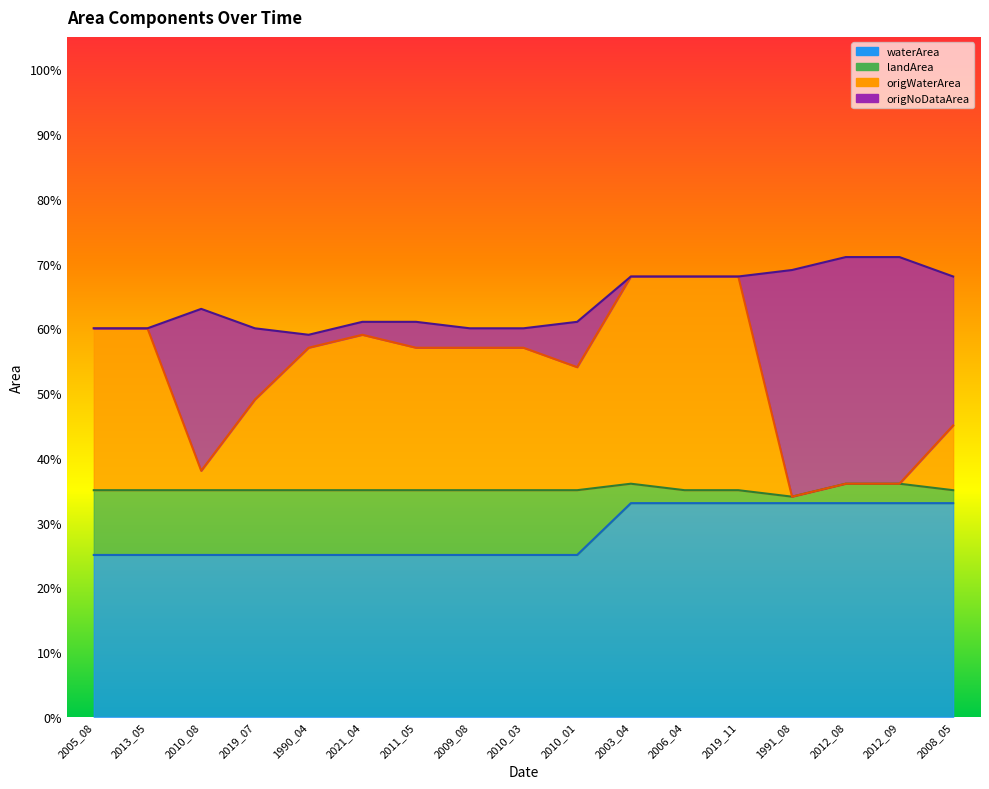

Which series has the widest spread of values?

origWaterArea